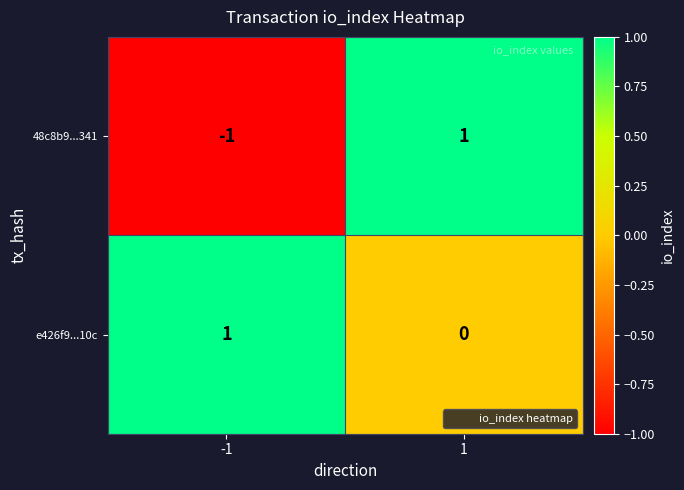

Which series has the widest spread of values?

48c8b9...341